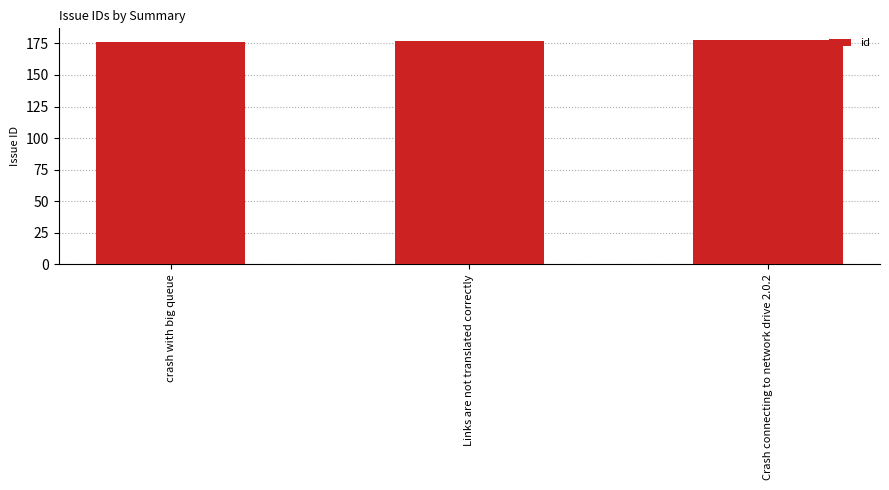

What is the minimum value shown in the chart?

176